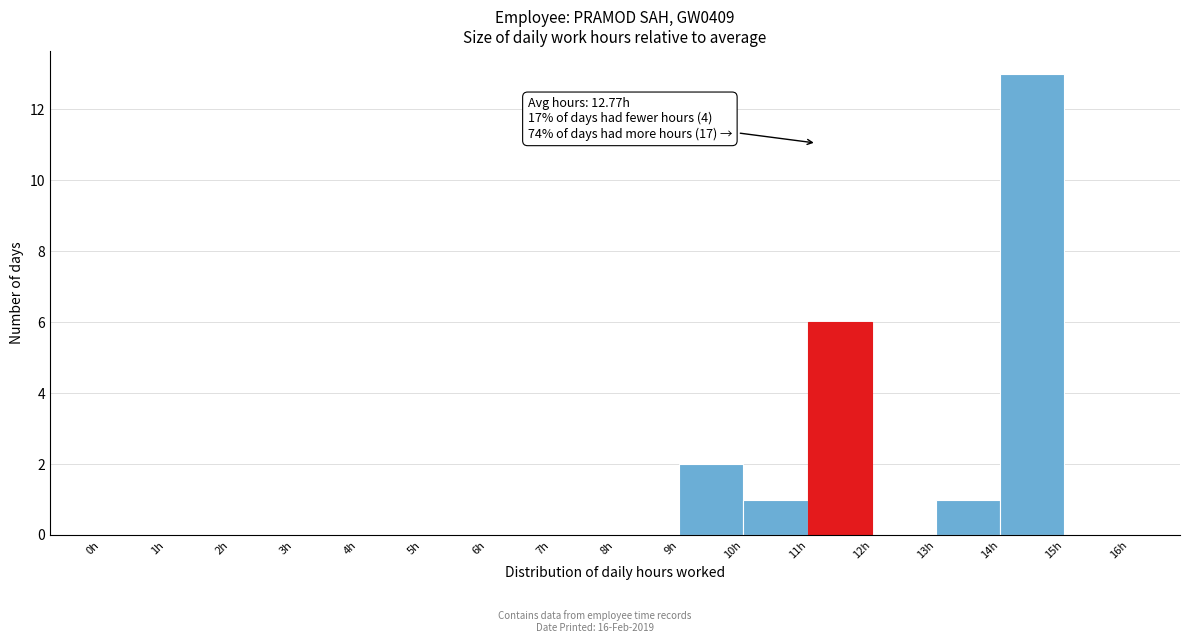

Which range on the x-axis has the tallest bar?

14 to 15